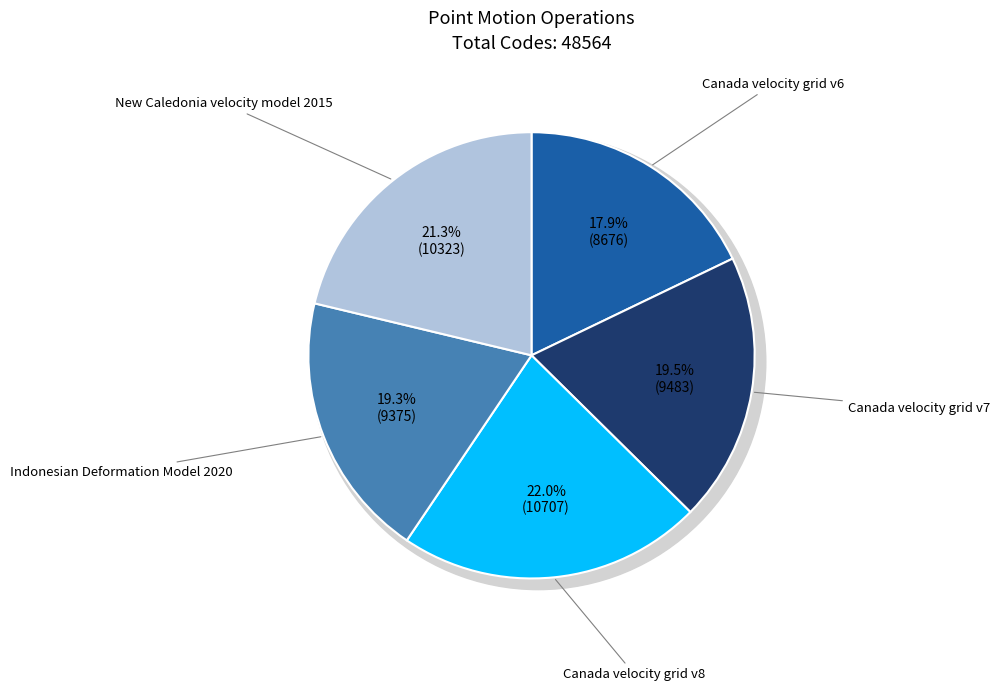

Which category has the biggest portion of the pie?

Canada velocity grid v8